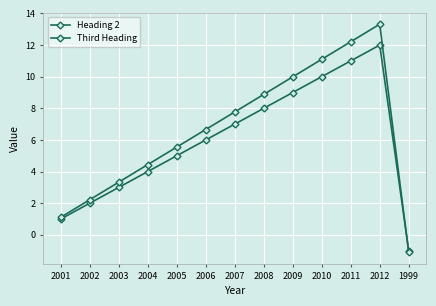

At which label does Heading 2 first exceed 6?

2007